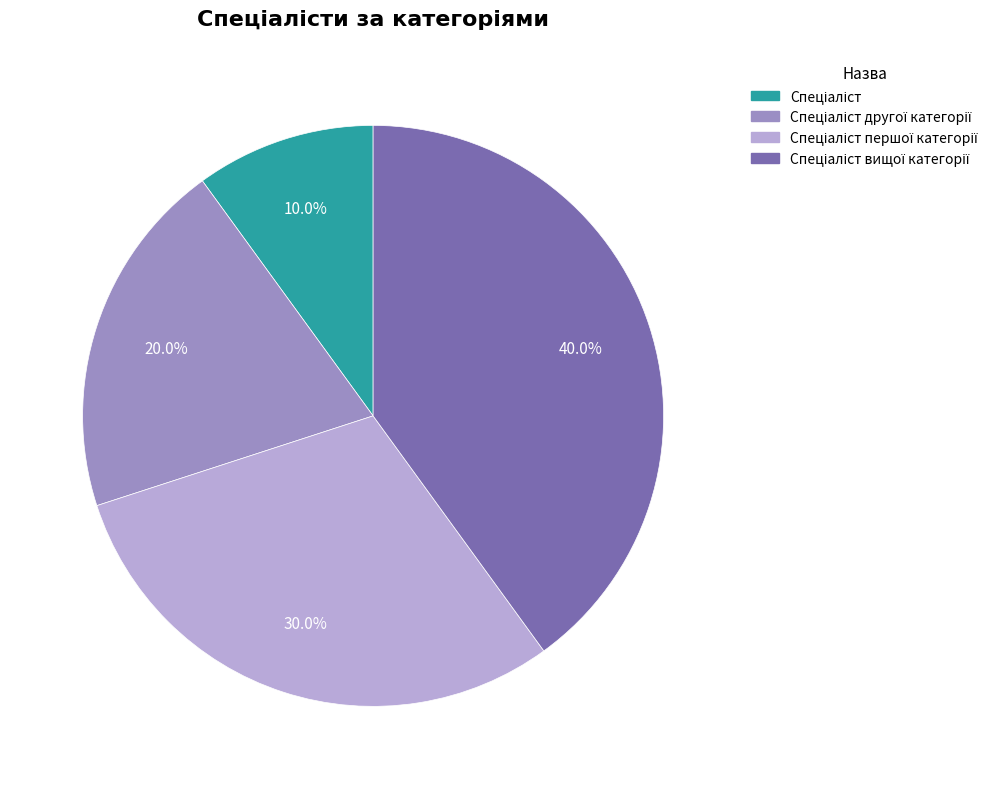

Is there a majority slice in this chart?

No